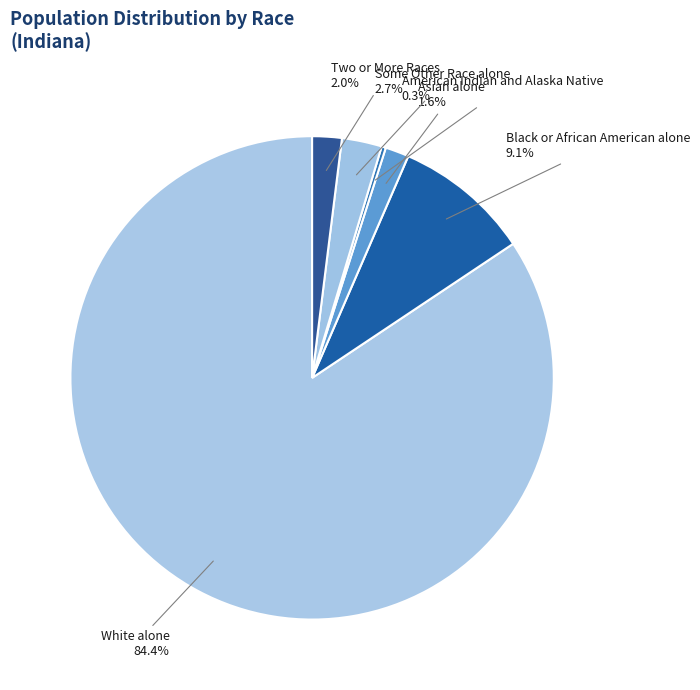

To the nearest percent, what is the average slice percentage?

17%